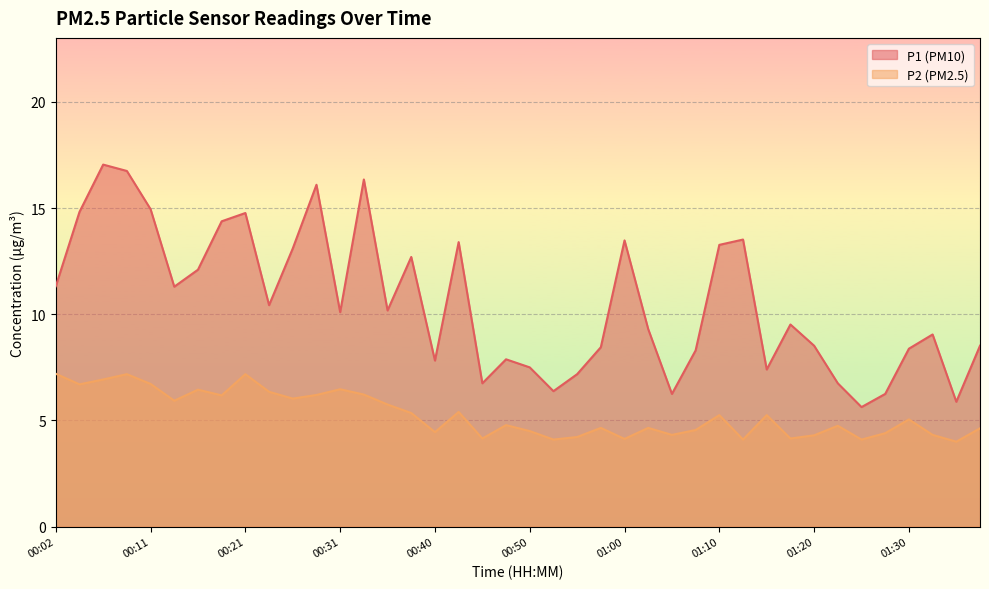

What is the maximum value for P1?

17.1